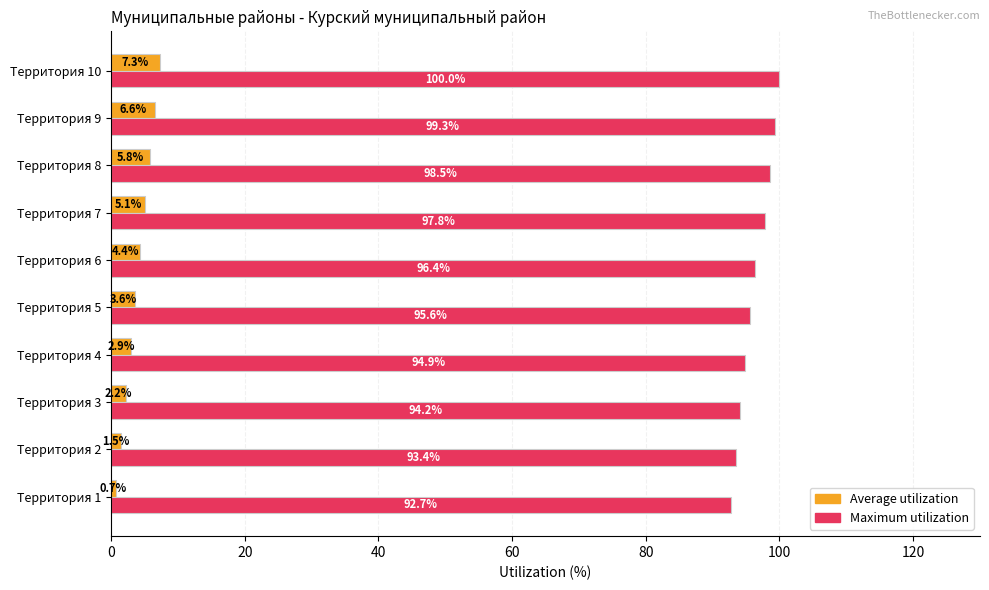

Rank the series by their average value, from highest to lowest.

Maximum utilization, Average utilization